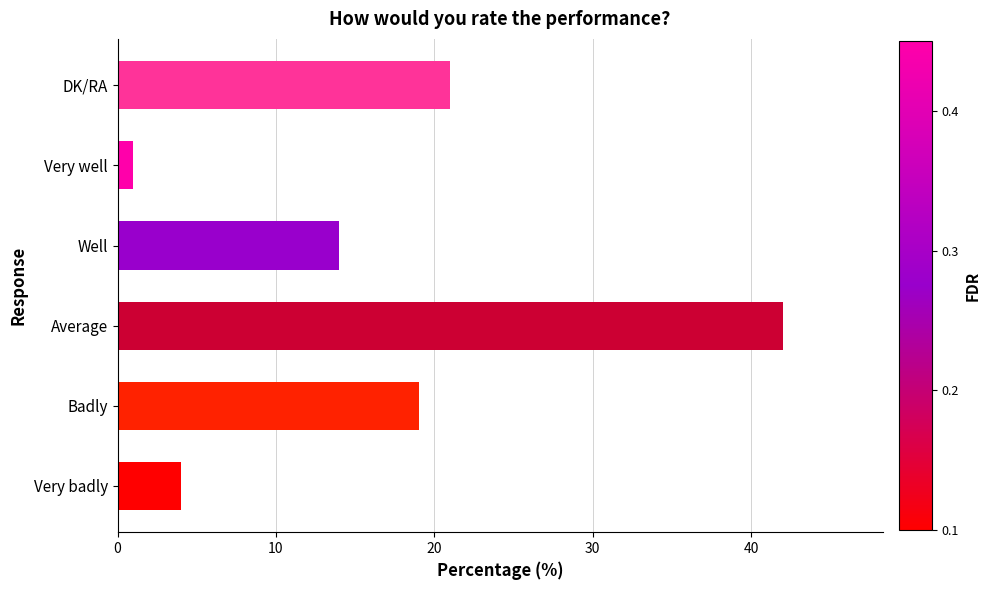

What is the difference between the values at Very badly and Average?

38